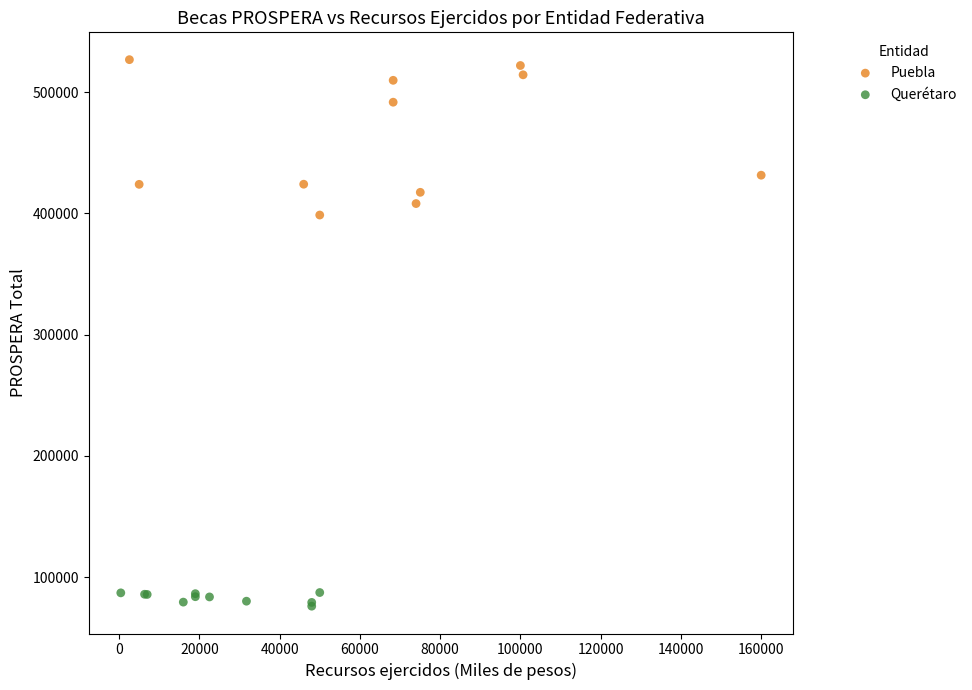

Which series has the widest spread of Y values?

Puebla